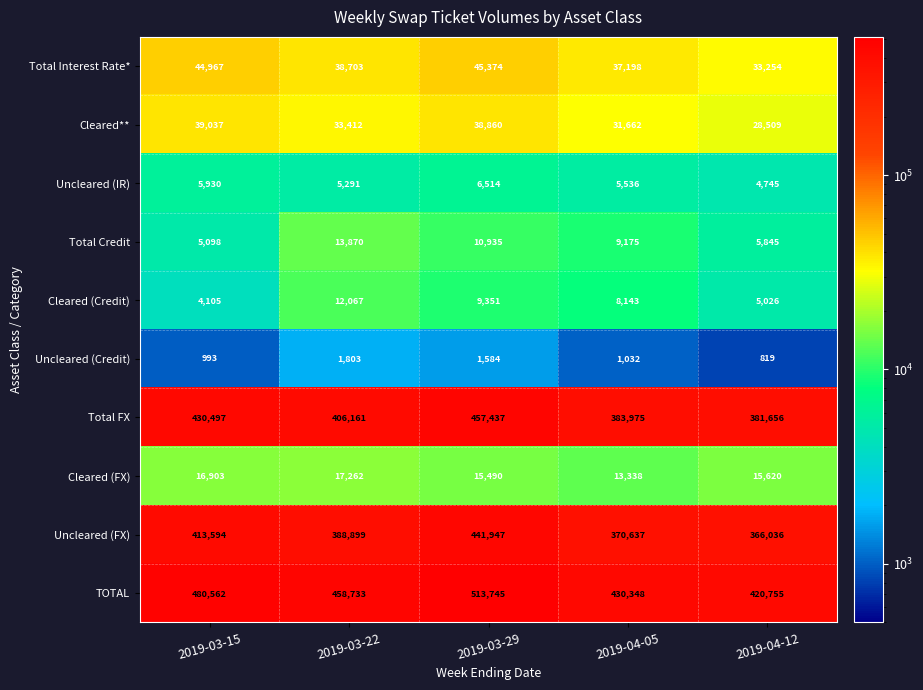

Which series changed the most between 2019-03-15 and 2019-03-22?

Uncleared (FX)